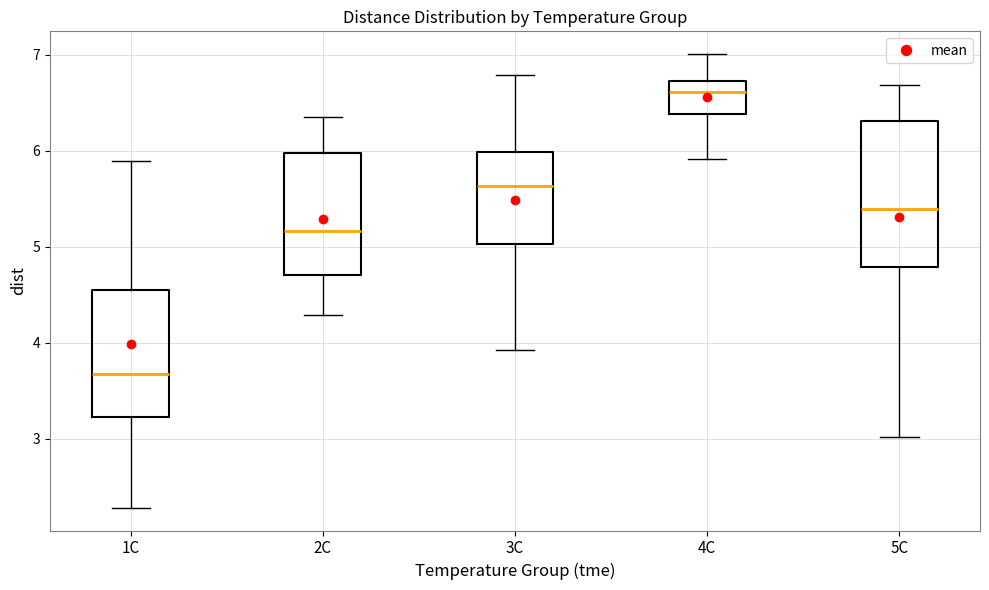

Reading left to right, transcribe this box plot: for each box, give where its median line is, the range the box spans, and where its two whiskers end, as read against the y-axis. The values are not printed on the chart, so give them approximately, as read against the axis.

1C: median 3.7, box 3.2 to 4.5, whiskers 2.3 to 5.9
2C: median 5.2, box 4.7 to 6.0, whiskers 4.3 to 6.4
3C: median 5.6, box 5.0 to 6.0, whiskers 3.9 to 6.8
4C: median 6.6, box 6.4 to 6.7, whiskers 5.9 to 7.0
5C: median 5.4, box 4.8 to 6.3, whiskers 3.0 to 6.7